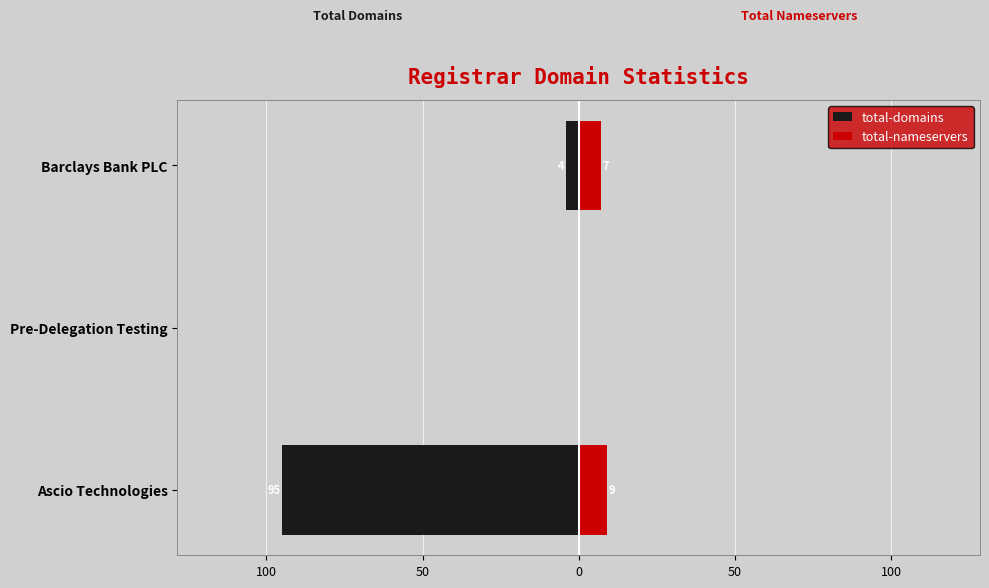

How many data points in total-domains are above -4?

1